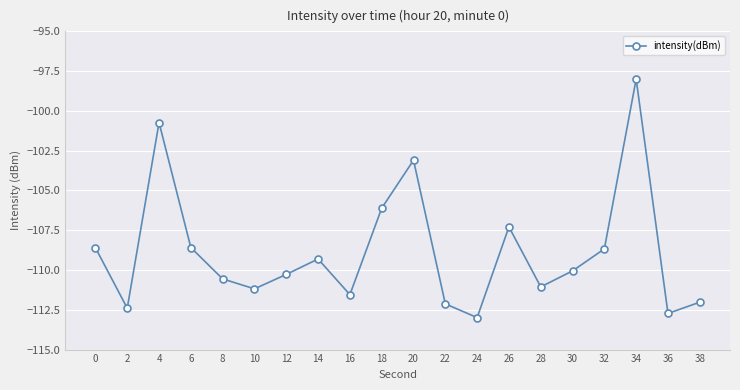

How many lines are shown in the chart?

1